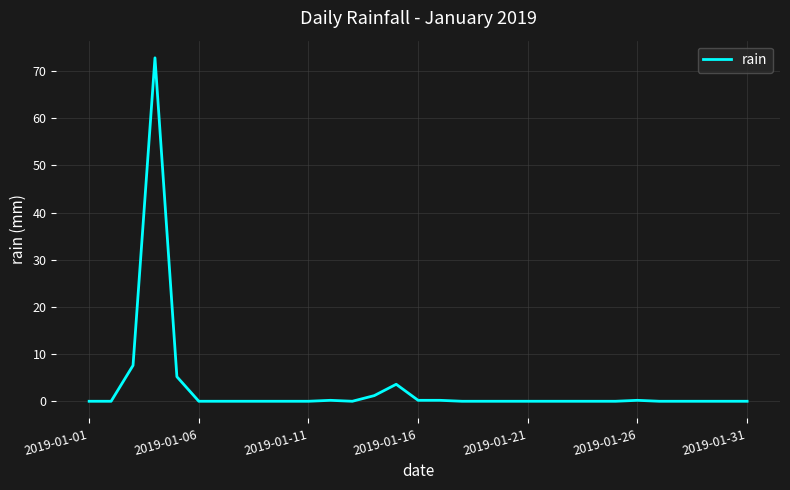

Count the number of data series in this chart.

1